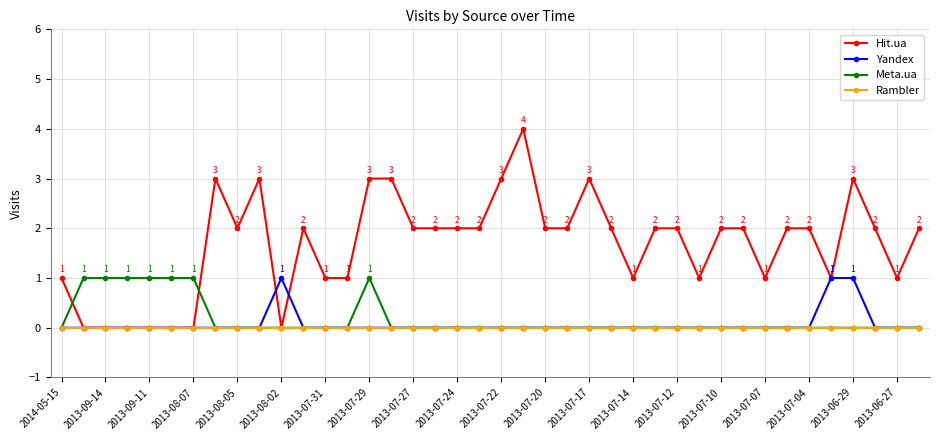

Which series has the largest range (max minus min)?

Hit.ua